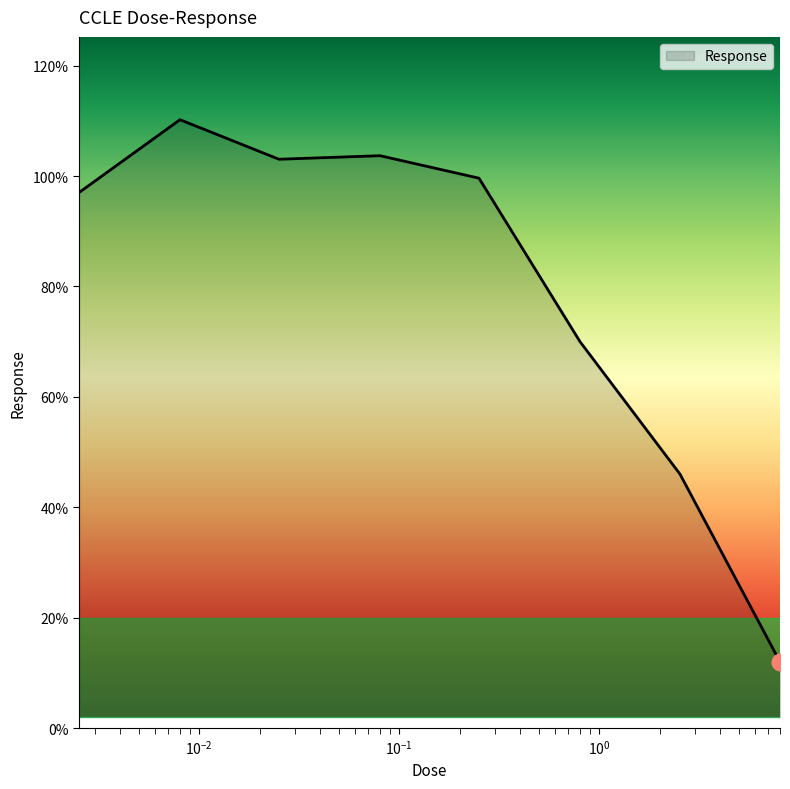

What is the smallest value displayed?

12.0